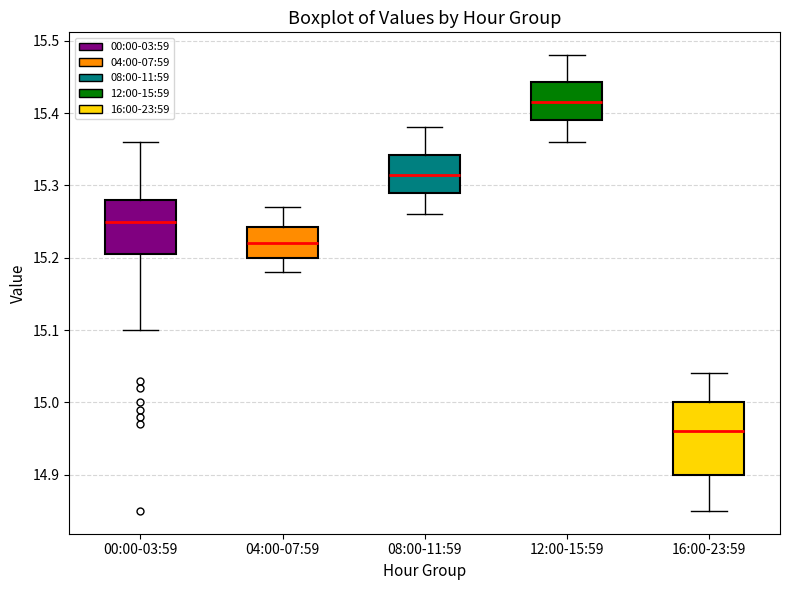

Reading left to right, read every box against the y-axis: the position of its median line, the range the box covers, and the ends of its whiskers. The values are not printed on the chart, so give them approximately, as read against the axis.

00:00-03:59: median 15.25, box 15.21 to 15.28, whiskers 15.10 to 15.36
04:00-07:59: median 15.22, box 15.20 to 15.24, whiskers 15.18 to 15.27
08:00-11:59: median 15.32, box 15.29 to 15.34, whiskers 15.26 to 15.38
12:00-15:59: median 15.42, box 15.39 to 15.44, whiskers 15.36 to 15.48
16:00-23:59: median 14.96, box 14.90 to 15.00, whiskers 14.85 to 15.04